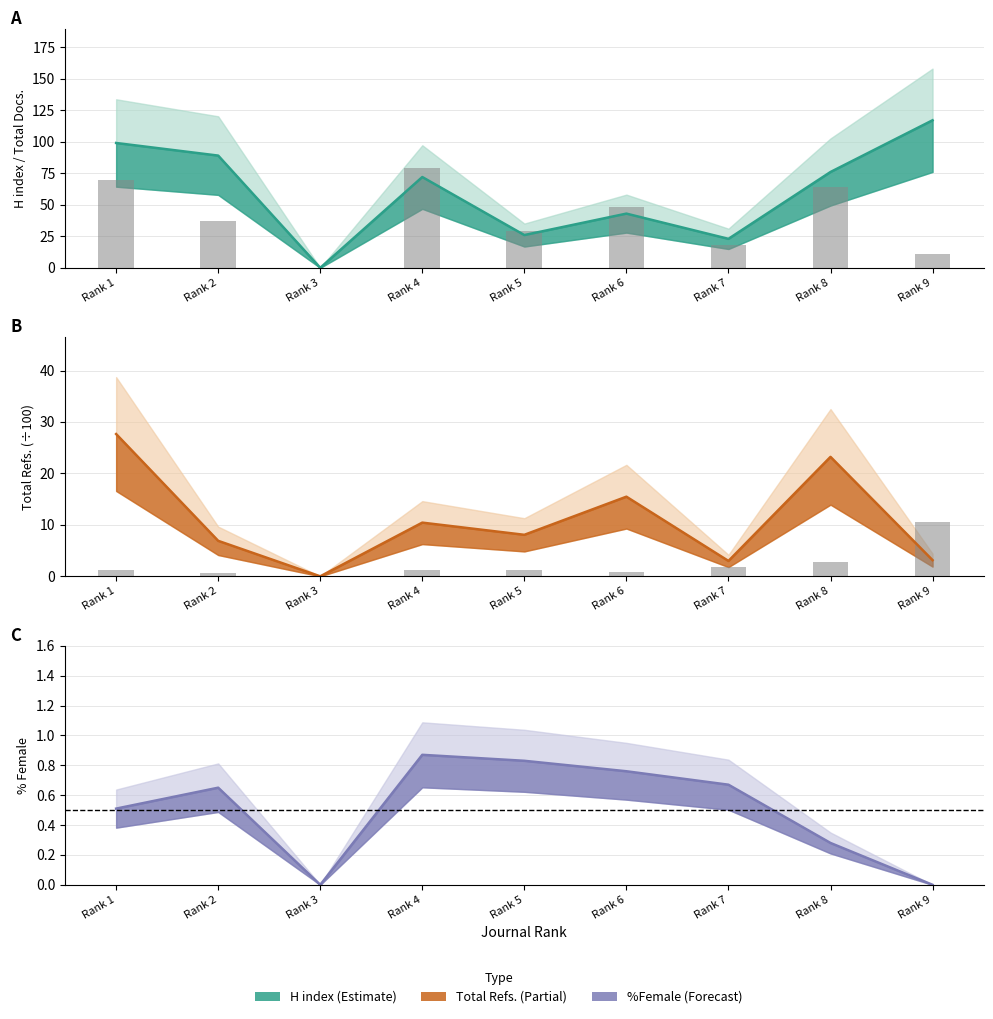

What value does the Ref. / Doc. series have at Rank 9?

10.5